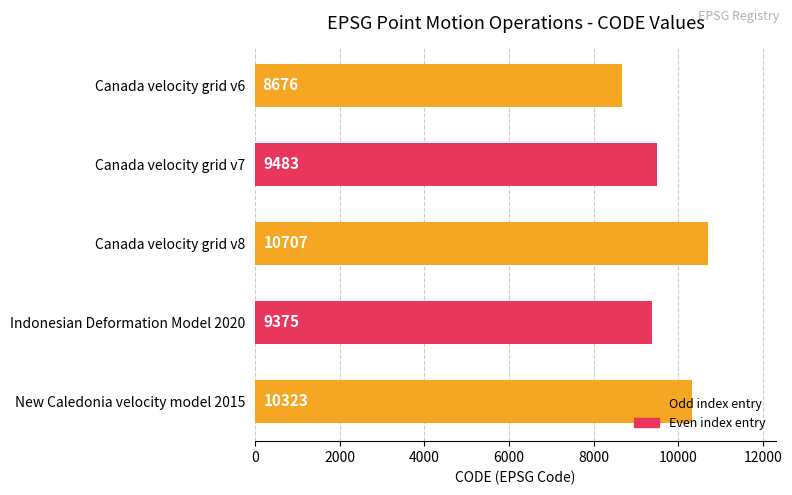

How many data points does each series have?

5